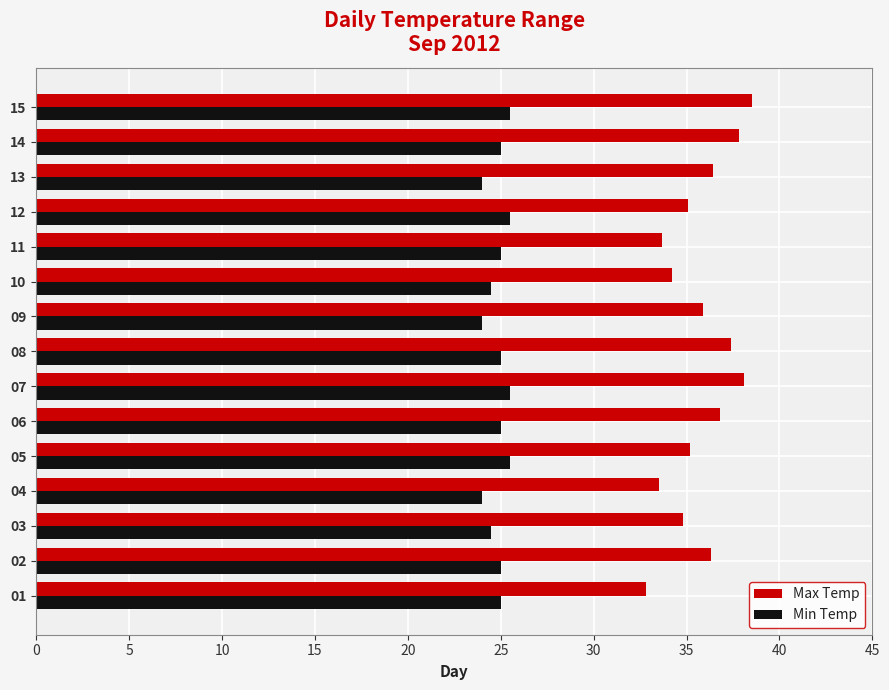

How many distinct data groups are displayed?

2